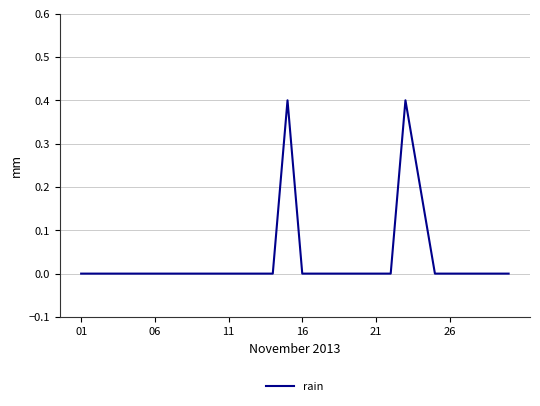

What is the maximum value shown in the chart?

0.4